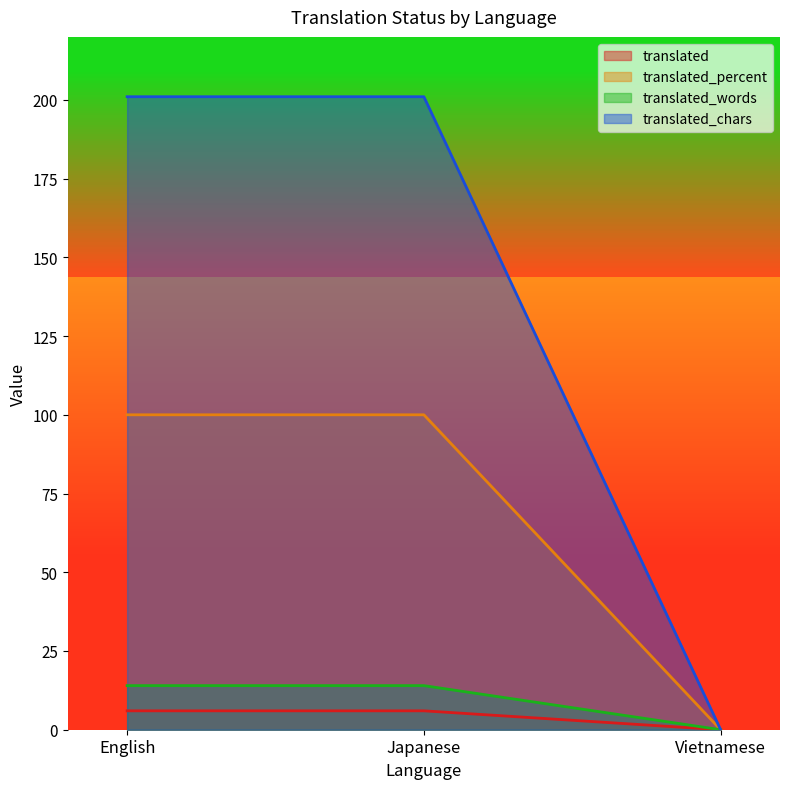

How many values in translated_words are above zero?

2